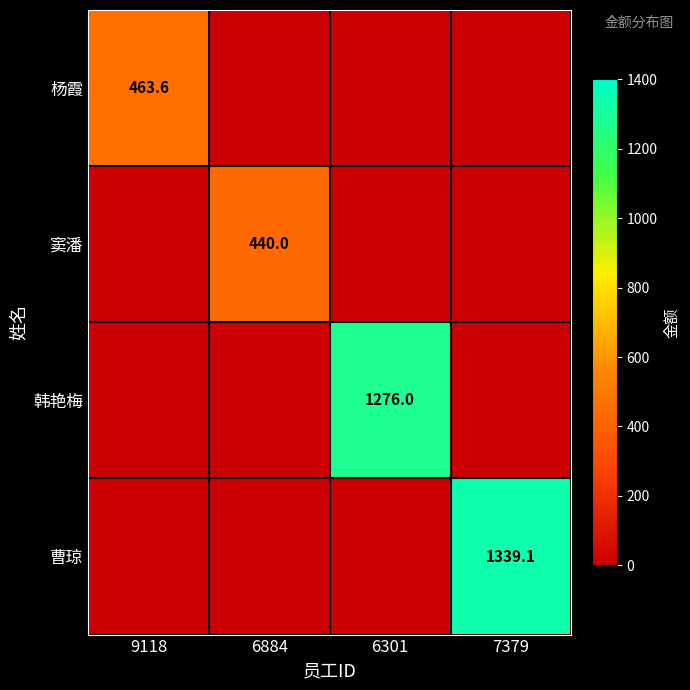

Count the number of categories in the chart.

4